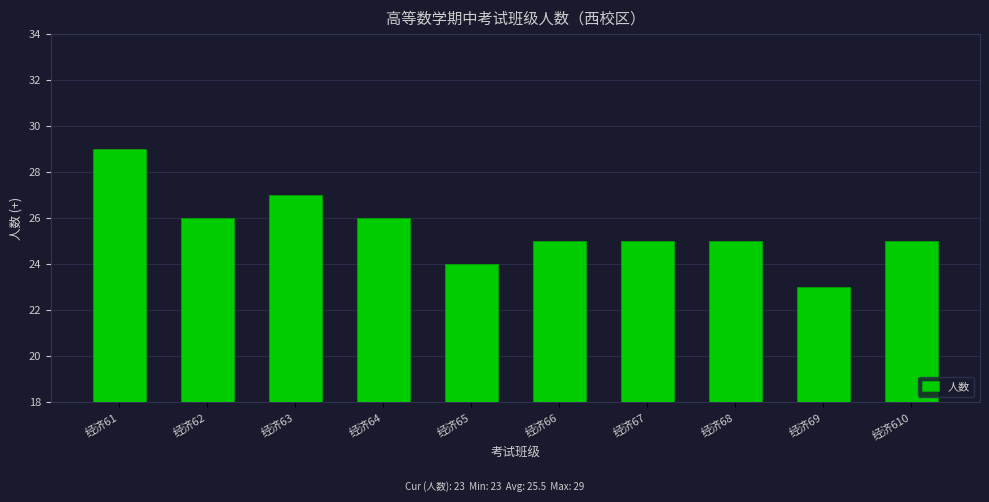

What is the ratio of the value at 经济68 to the value at 经济63?

0.9